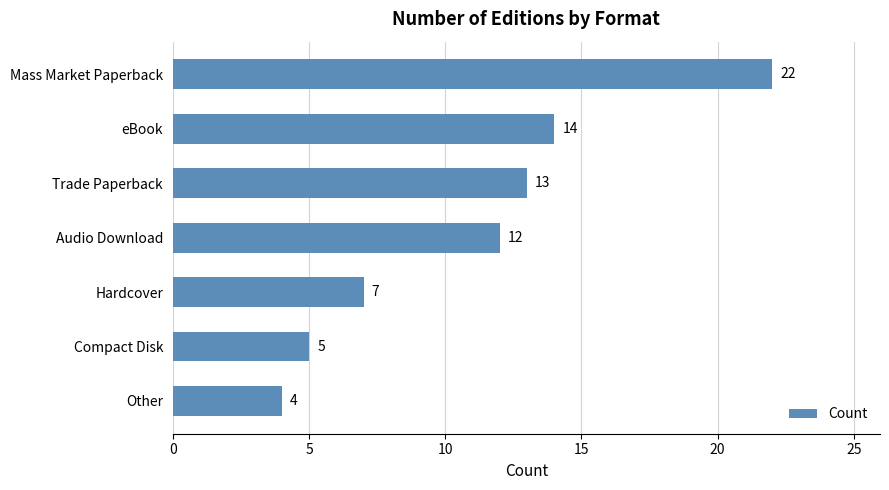

Reading top to bottom, list all the values displayed in this chart.

22	14	13	12	7	5	4